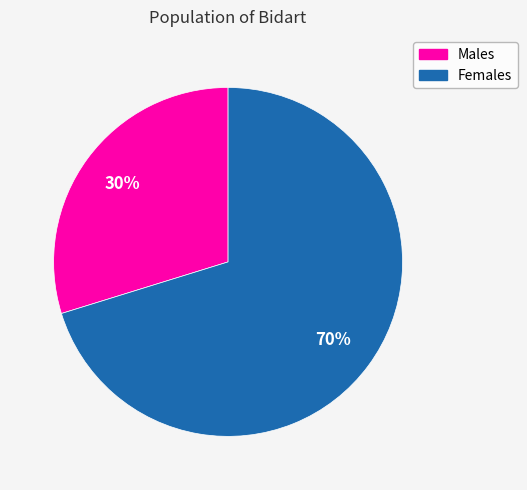

Is there any slice that represents more than half of the pie?

Yes